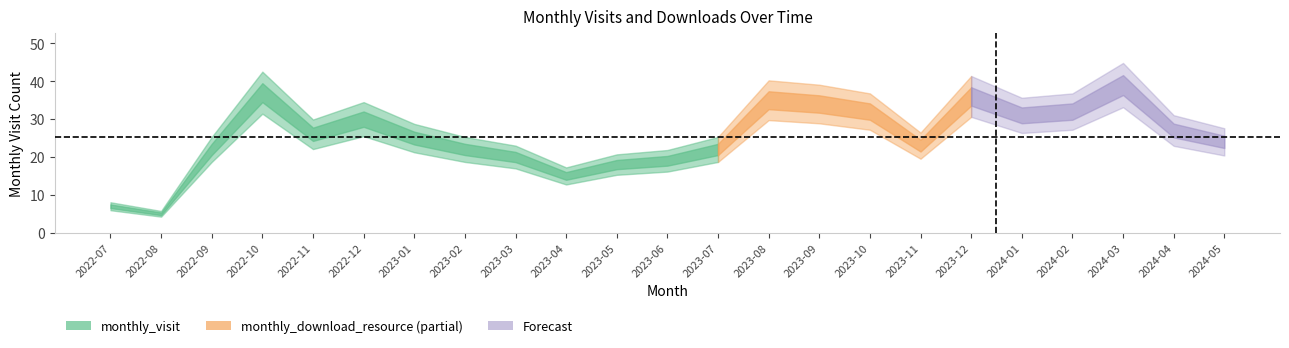

True or false: monthly_visit and monthly_download_resource cross at least once.

False